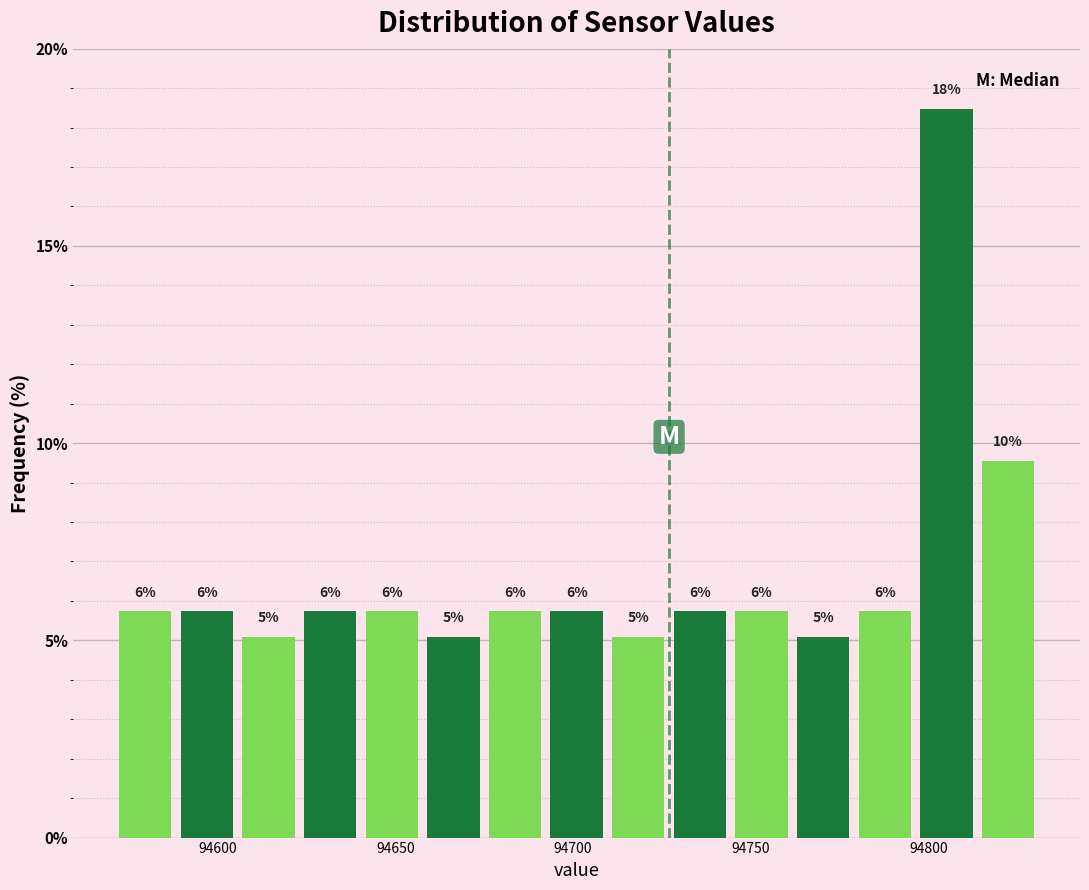

Around what value on the x-axis is the tallest bar? Give the approximate position of its centre, as read against the axis.

94805